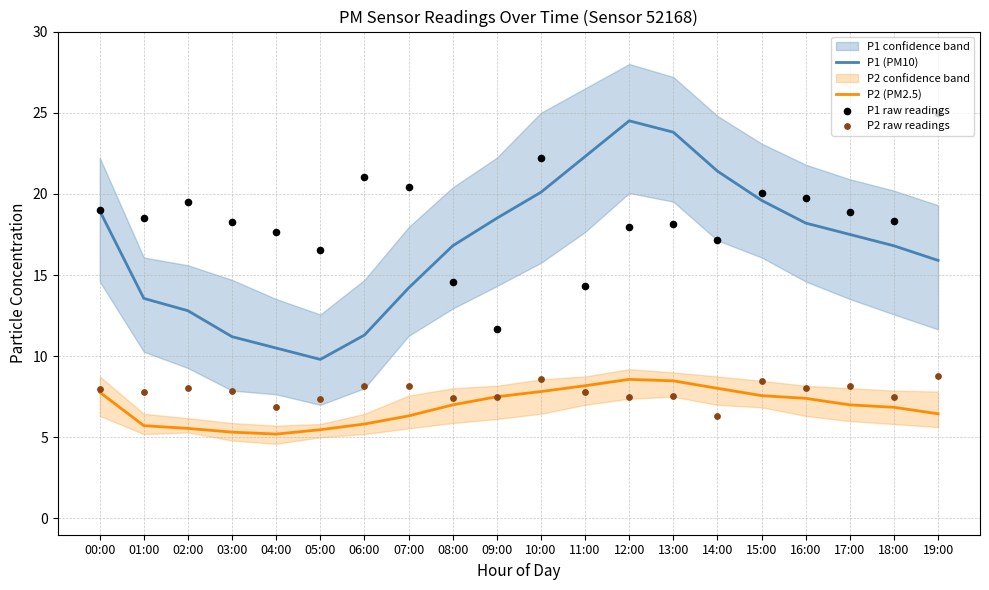

Which series reaches the minimum Y coordinate?

P2 (PM2.5)